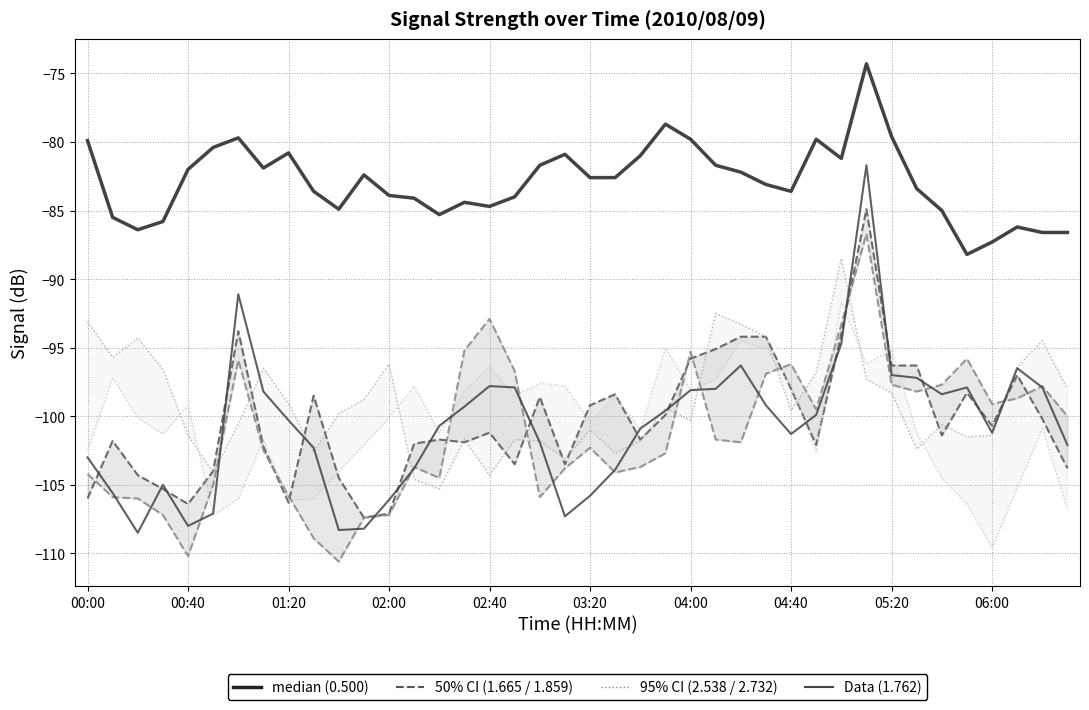

At how many categories does at least one series exceed -80?

7